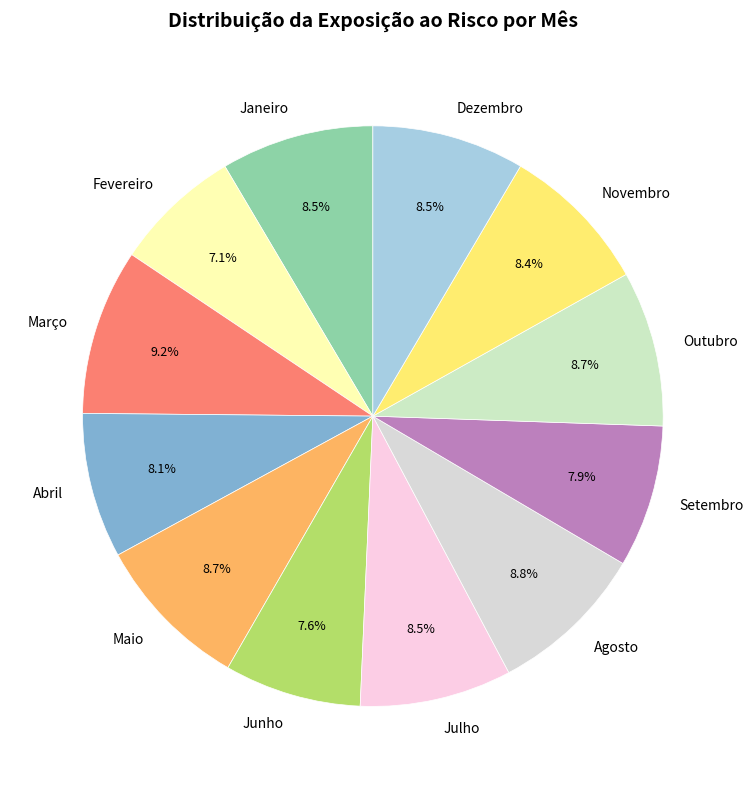

True or false: Maio accounts for 17% of the total.

False